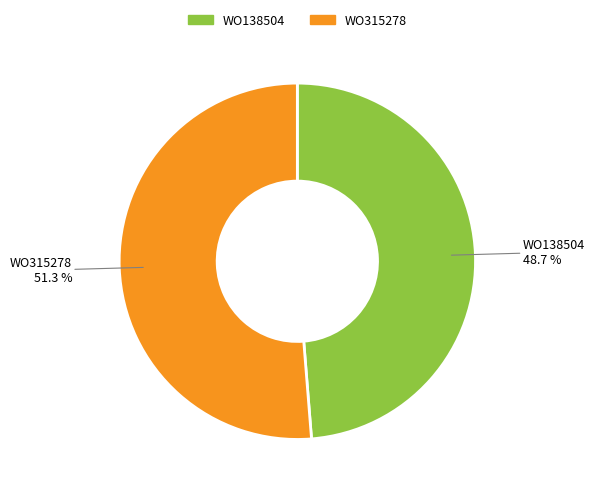

To the nearest percent, what portion does WO138504 represent?

49%